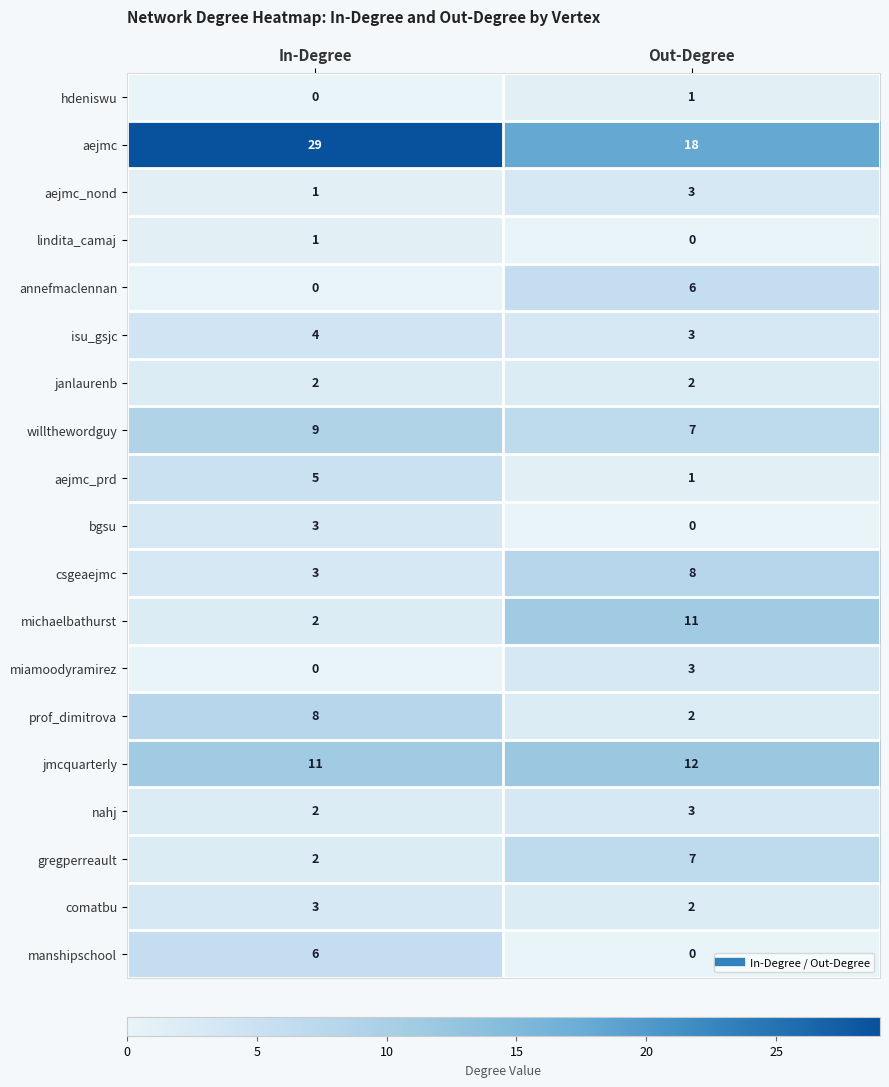

What is the average value of the annefmaclennan series?

3